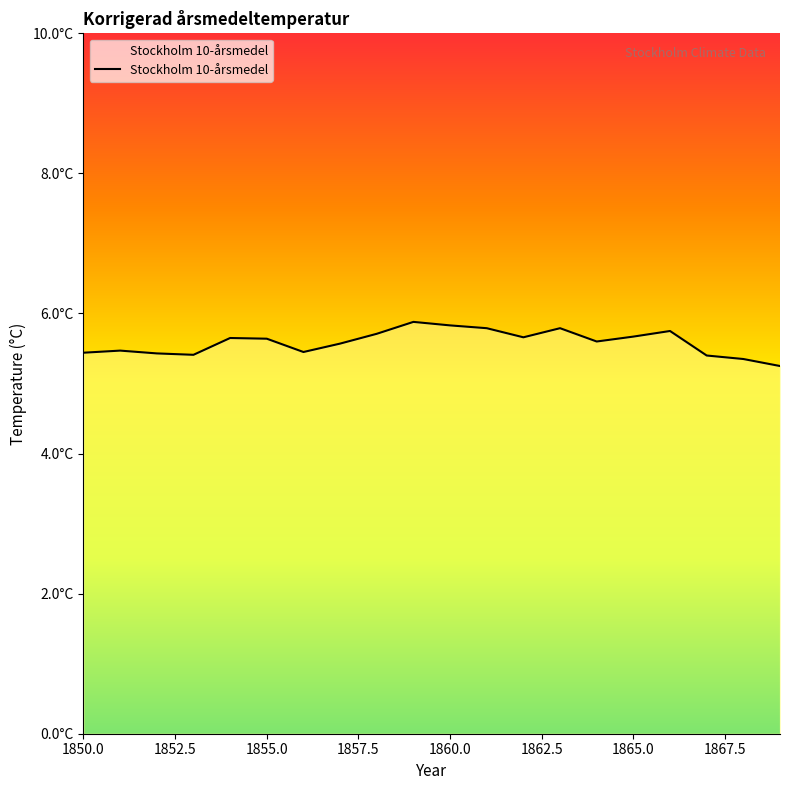

Does the chart have visible grid lines?

No